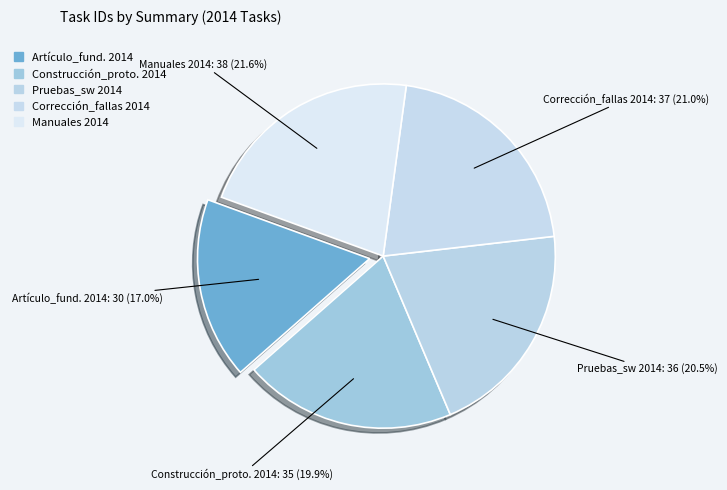

What is the largest slice in the pie chart?

Manuales_2014